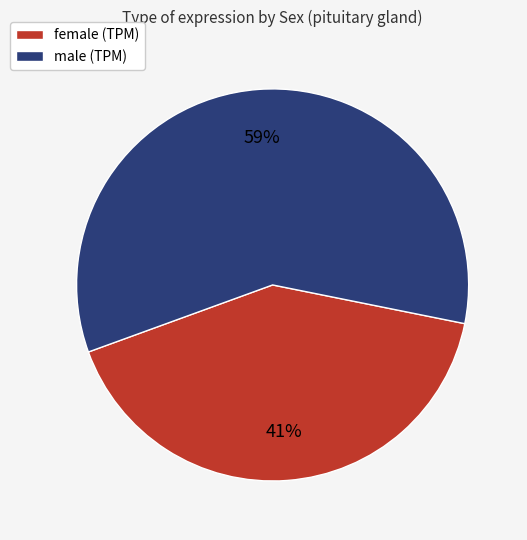

Combined, do male (TPM) and female (TPM) account for over 50%?

Yes